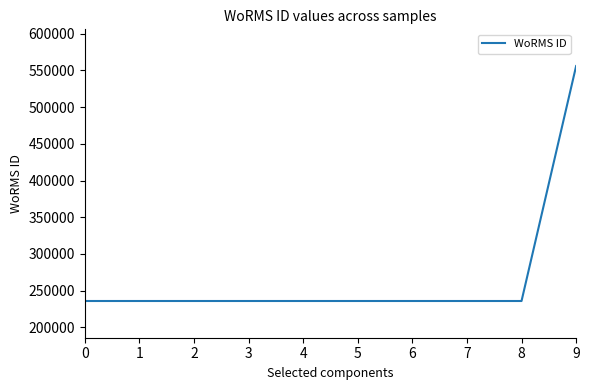

What is the difference between the maximum and minimum values?

319924